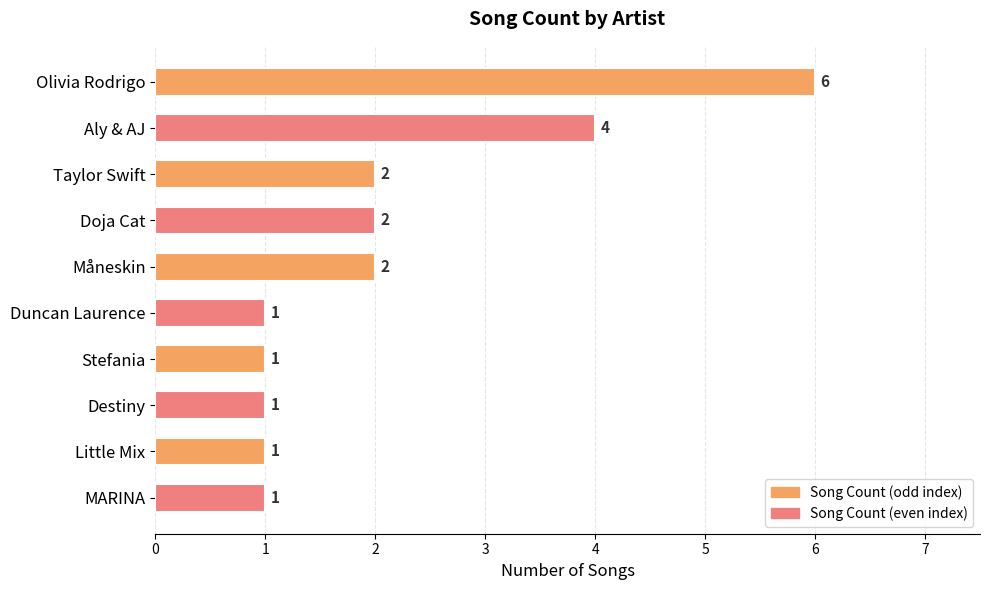

What is the greatest value displayed?

6